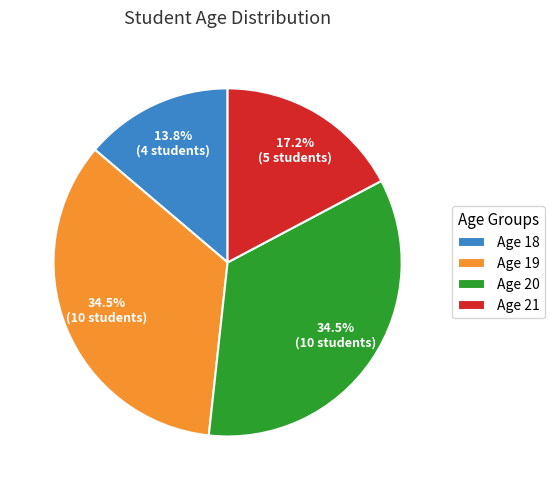

What is the total percentage of Age 18 and Age 19?

48.3%